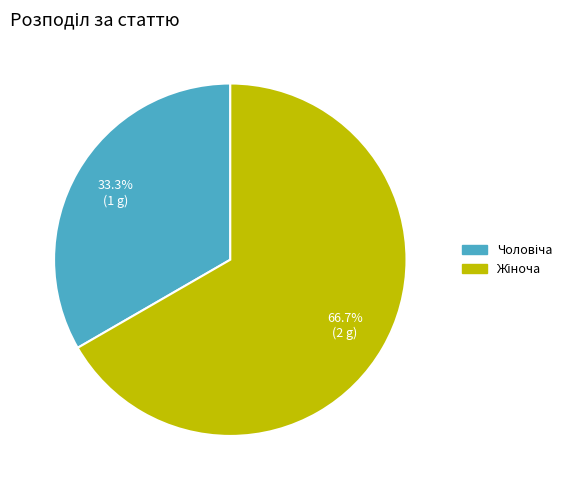

Is there a majority slice in this chart?

Yes